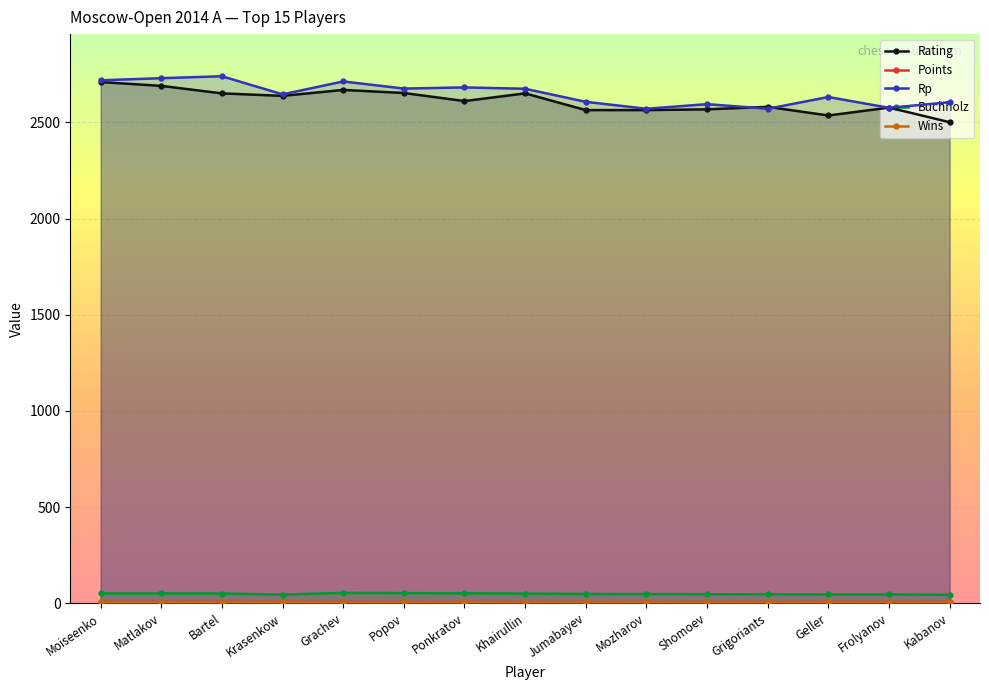

Reading left to right, extract all data points from this chart.

Rating: Moiseenko=2710.0	Matlakov=2690.0	Bartel=2651.0	Krasenkow=2638.0	Grachev=2669.0	Popov=2653.0	Ponkratov=2611.0	Khairullin=2651.0	Jumabayev=2564.0	Mozharov=2564.0	Shomoev=2568.0	Grigoriants=2581.0	Geller=2536.0	Frolyanov=2577.0	Kabanov=2501.0
Points: Moiseenko=7.0	Matlakov=7.0	Bartel=7.0	Krasenkow=7.0	Grachev=6.5	Popov=6.5	Ponkratov=6.5	Khairullin=6.5	Jumabayev=6.5	Mozharov=6.5	Shomoev=6.5	Grigoriants=6.5	Geller=6.5	Frolyanov=6.5	Kabanov=6.5
Rp: Moiseenko=2719.0	Matlakov=2730.0	Bartel=2740.0	Krasenkow=2646.0	Grachev=2713.0	Popov=2676.0	Ponkratov=2682.0	Khairullin=2675.0	Jumabayev=2607.0	Mozharov=2571.0	Shomoev=2595.0	Grigoriants=2571.0	Geller=2632.0	Frolyanov=2576.0	Kabanov=2605.0
Buchholz: Moiseenko=50.5	Matlakov=50.5	Bartel=50.0	Krasenkow=44.5	Grachev=53.5	Popov=52.0	Ponkratov=51.5	Khairullin=49.5	Jumabayev=47.5	Mozharov=47.0	Shomoev=46.5	Grigoriants=46.0	Geller=45.5	Frolyanov=45.5	Kabanov=43.5
Wins: Moiseenko=5.0	Matlakov=5.0	Bartel=5.0	Krasenkow=6.0	Grachev=4.0	Popov=4.0	Ponkratov=5.0	Khairullin=4.0	Jumabayev=4.0	Mozharov=5.0	Shomoev=4.0	Grigoriants=4.0	Geller=5.0	Frolyanov=4.0	Kabanov=5.0